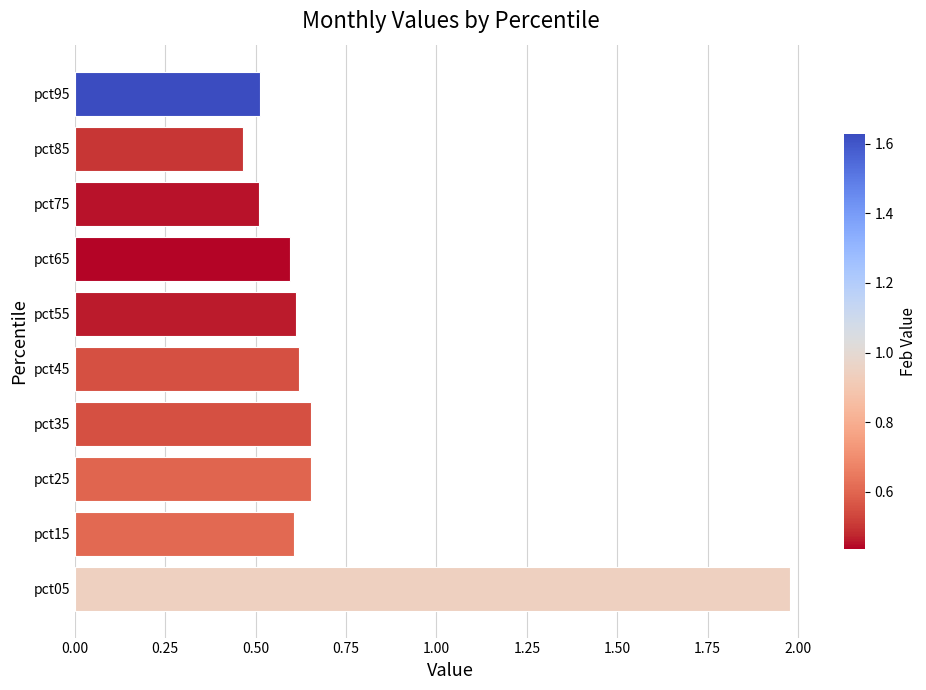

Which category has the lowest value across all series?

pct85